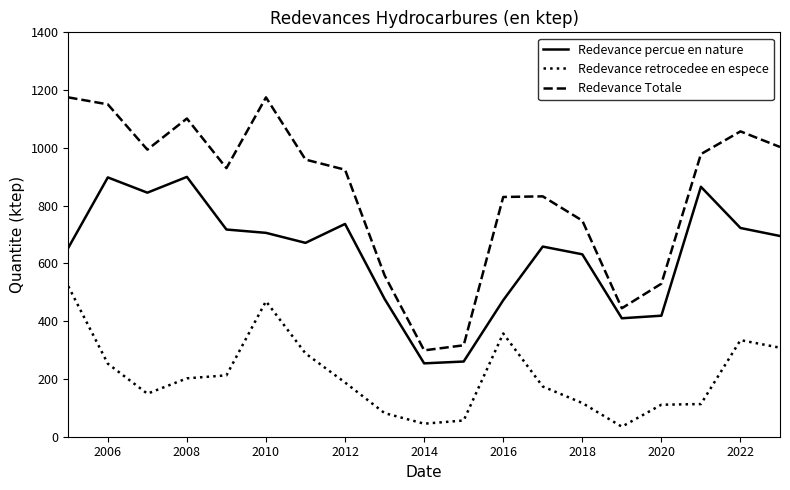

True or false: Redevance percue en nature and Redevance Totale intersect in this chart.

False